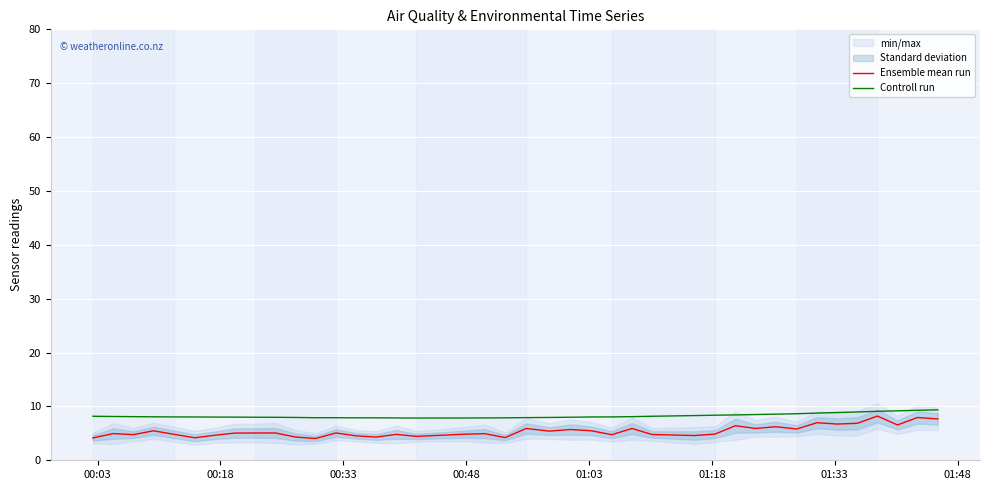

True or false: Controll run has more than 0 points higher than both neighbors.

False